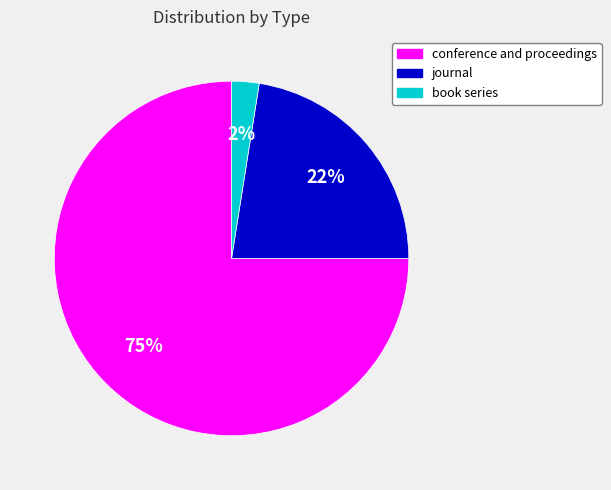

What is the largest slice in the pie chart?

conference and proceedings